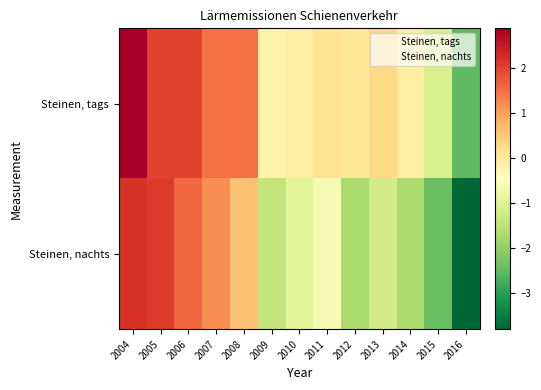

List the series in order of their overall mean, highest first.

Steinen, tags, Steinen, nachts